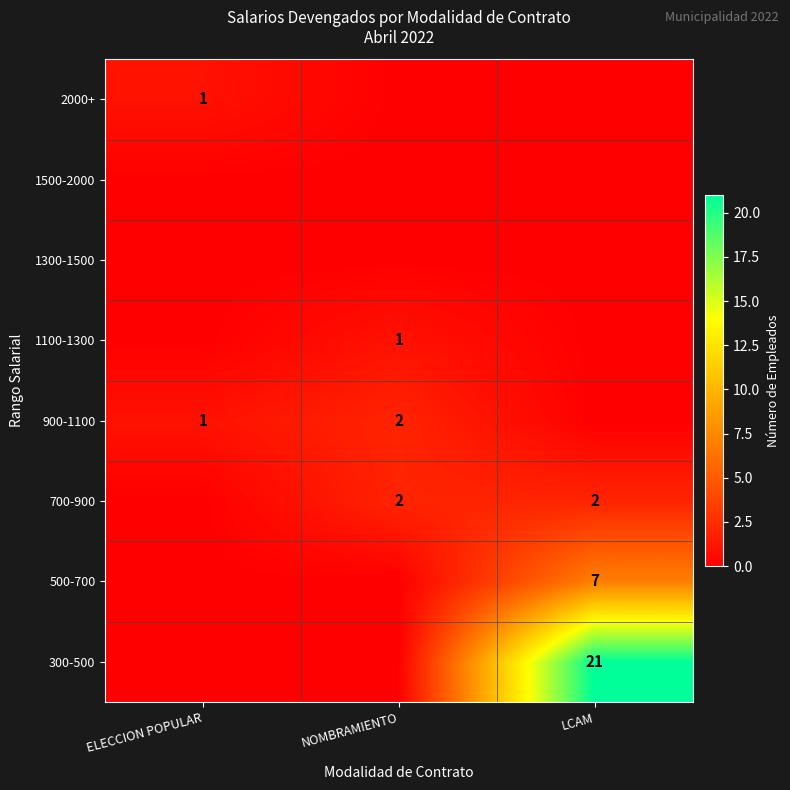

Is it true that 2000+ equals 1 at ELECCION POPULAR?

True